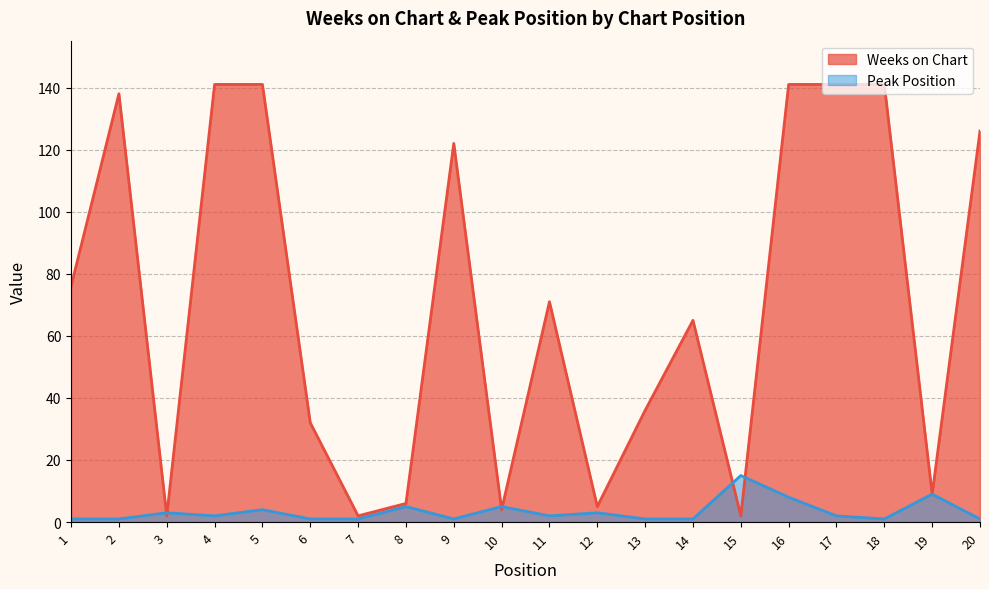

How many intersections are there between Weeks on Chart and Peak Position?

6